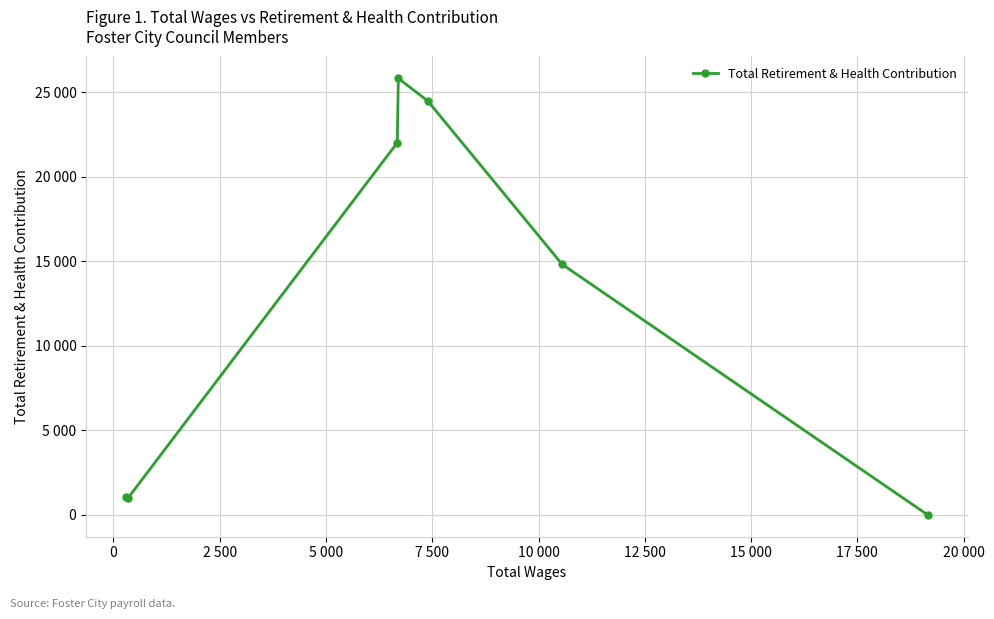

Is it true that the value at 2 500 is 34962?

False